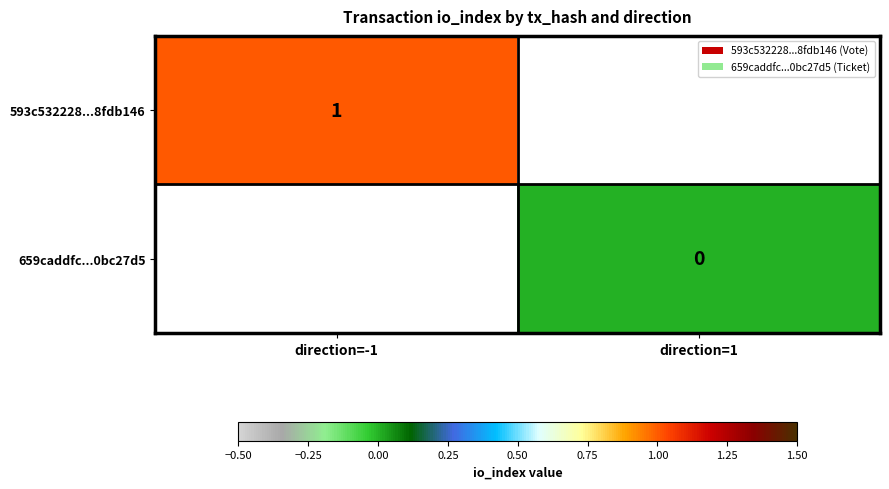

Which category has the lowest value in the 659caddfc...0bc27d5 series?

direction=-1